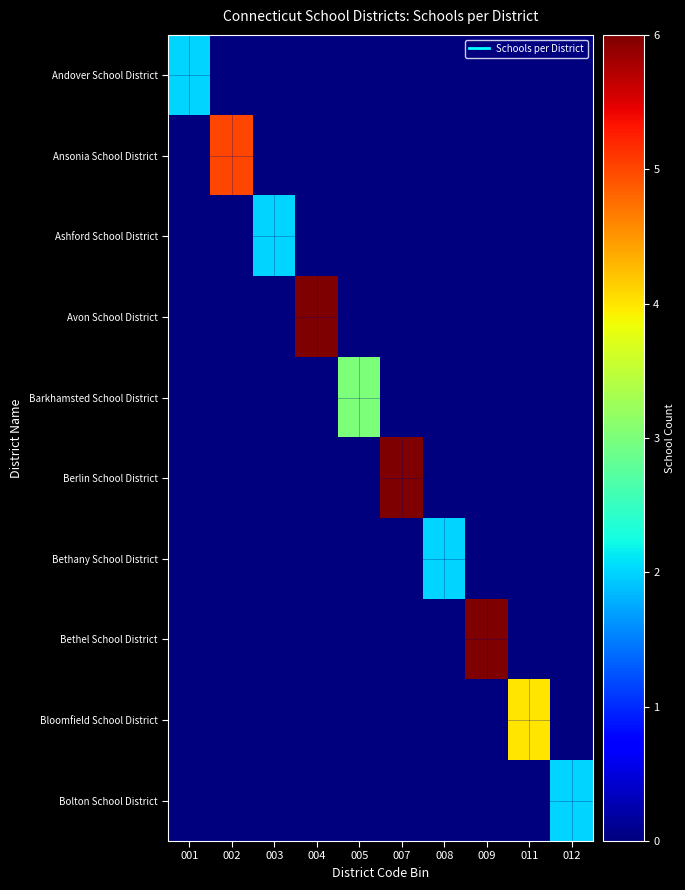

Reading left to right, what are all the values shown in this chart?

Andover School District: 001=2	002=0	003=0	004=0	005=0	007=0	008=0	009=0	011=0	012=0
Ansonia School District: 001=0	002=5	003=0	004=0	005=0	007=0	008=0	009=0	011=0	012=0
Ashford School District: 001=0	002=0	003=2	004=0	005=0	007=0	008=0	009=0	011=0	012=0
Avon School District: 001=0	002=0	003=0	004=6	005=0	007=0	008=0	009=0	011=0	012=0
Barkhamsted School District: 001=0	002=0	003=0	004=0	005=3	007=0	008=0	009=0	011=0	012=0
Berlin School District: 001=0	002=0	003=0	004=0	005=0	007=6	008=0	009=0	011=0	012=0
Bethany School District: 001=0	002=0	003=0	004=0	005=0	007=0	008=2	009=0	011=0	012=0
Bethel School District: 001=0	002=0	003=0	004=0	005=0	007=0	008=0	009=6	011=0	012=0
Bloomfield School District: 001=0	002=0	003=0	004=0	005=0	007=0	008=0	009=0	011=4	012=0
Bolton School District: 001=0	002=0	003=0	004=0	005=0	007=0	008=0	009=0	011=0	012=2